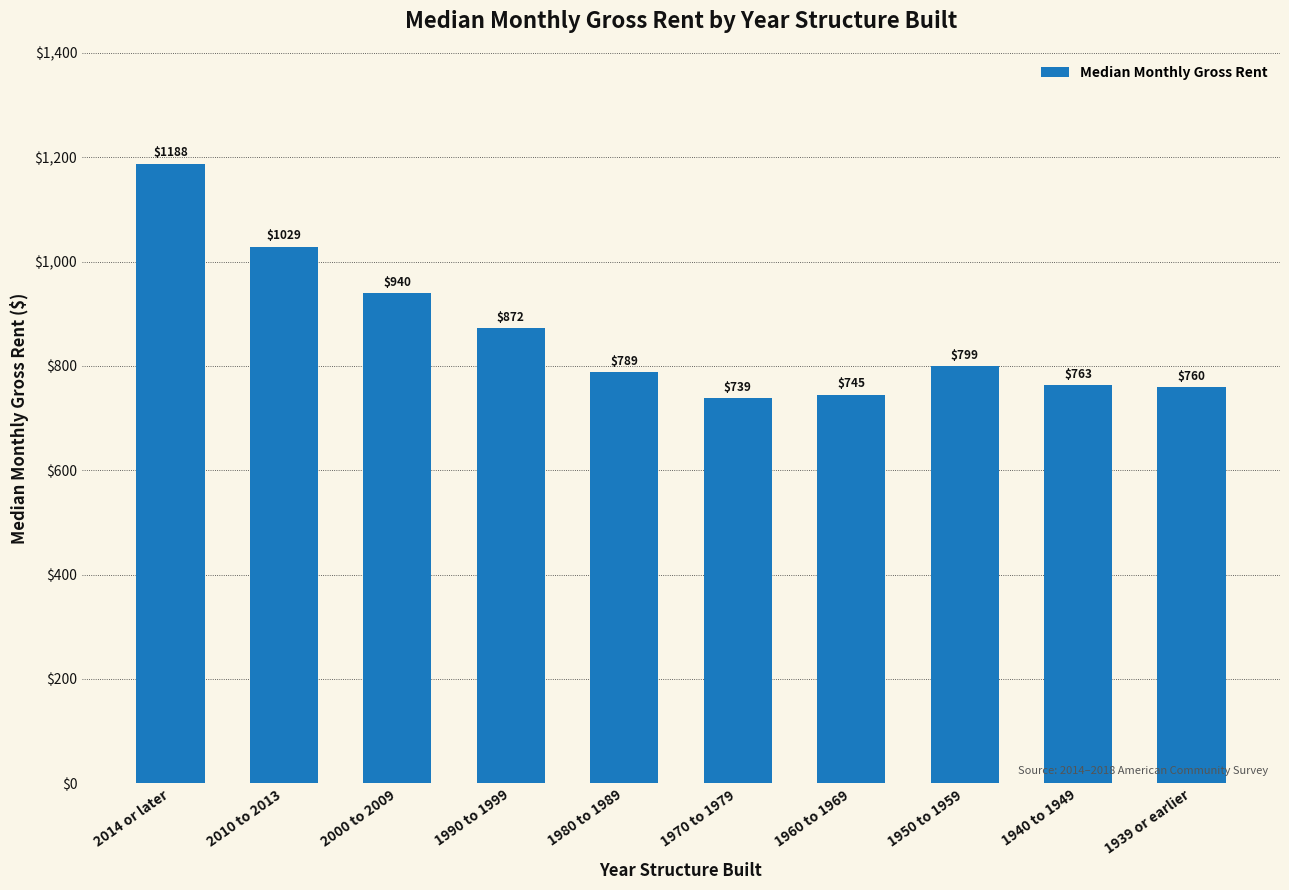

Is it true that the value at 1960 to 1969 is 189?

False